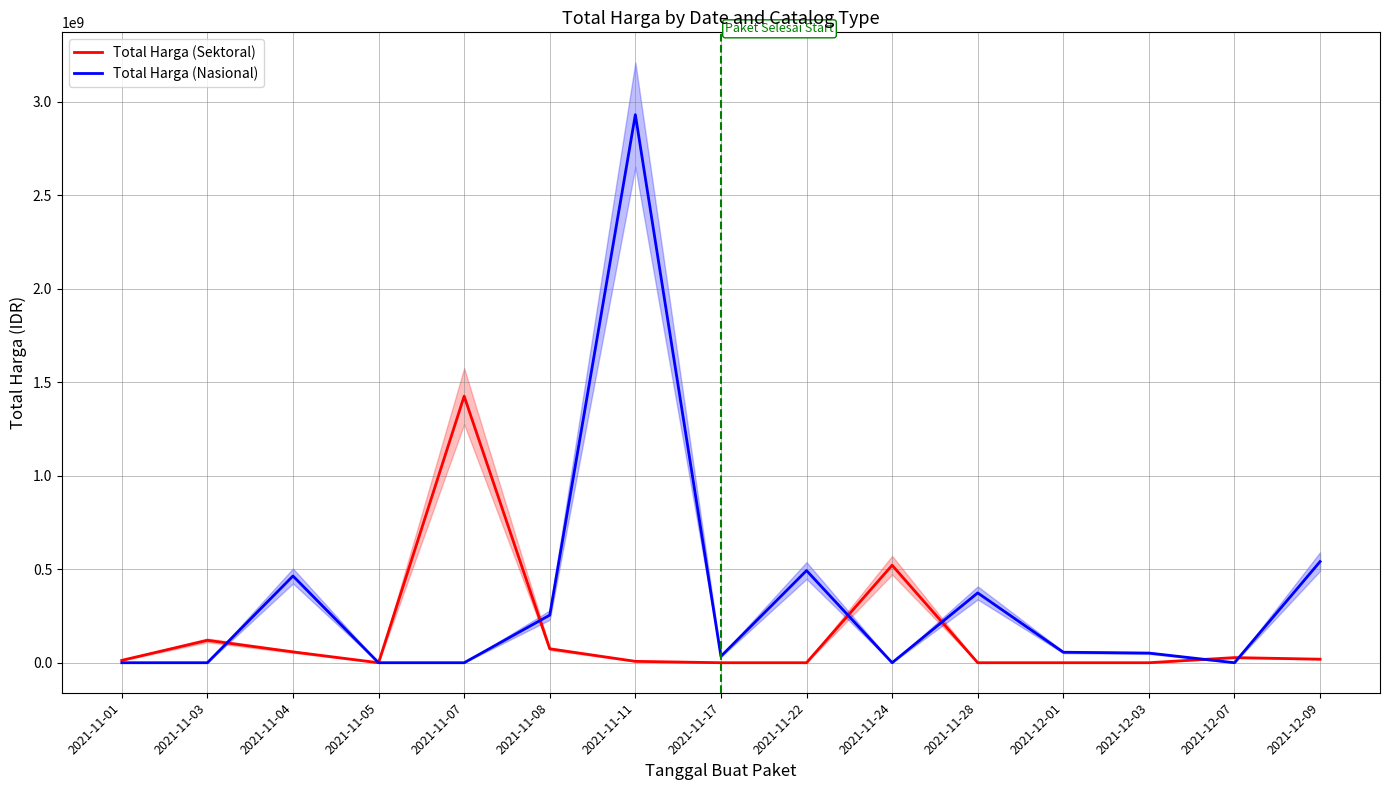

Reading left to right, extract all data points from this chart.

Total Harga (Sektoral): 2021-11-01=12787500	2021-11-03=119911270	2021-11-04=57977075	2021-11-05=0	2021-11-07=1425867900	2021-11-08=74423960	2021-11-11=7401240	2021-11-17=0	2021-11-22=0	2021-11-24=521459200	2021-11-28=0	2021-12-01=0	2021-12-03=0	2021-12-07=27412000	2021-12-09=18900000
Total Harga (Nasional): 2021-11-01=0	2021-11-03=0	2021-11-04=464002100	2021-11-05=0	2021-11-07=0	2021-11-08=254700000	2021-11-11=2931562000	2021-11-17=34292000	2021-11-22=493000000	2021-11-24=0	2021-11-28=373404000	2021-12-01=56152800	2021-12-03=51601000	2021-12-07=0	2021-12-09=541071000